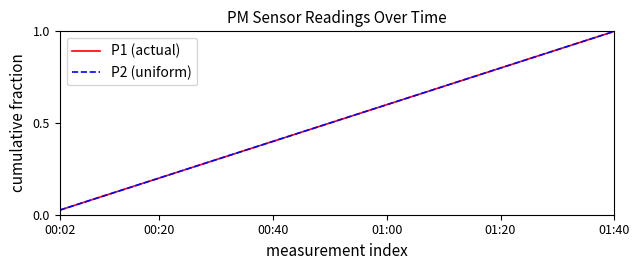

Does the chart have visible grid lines?

No